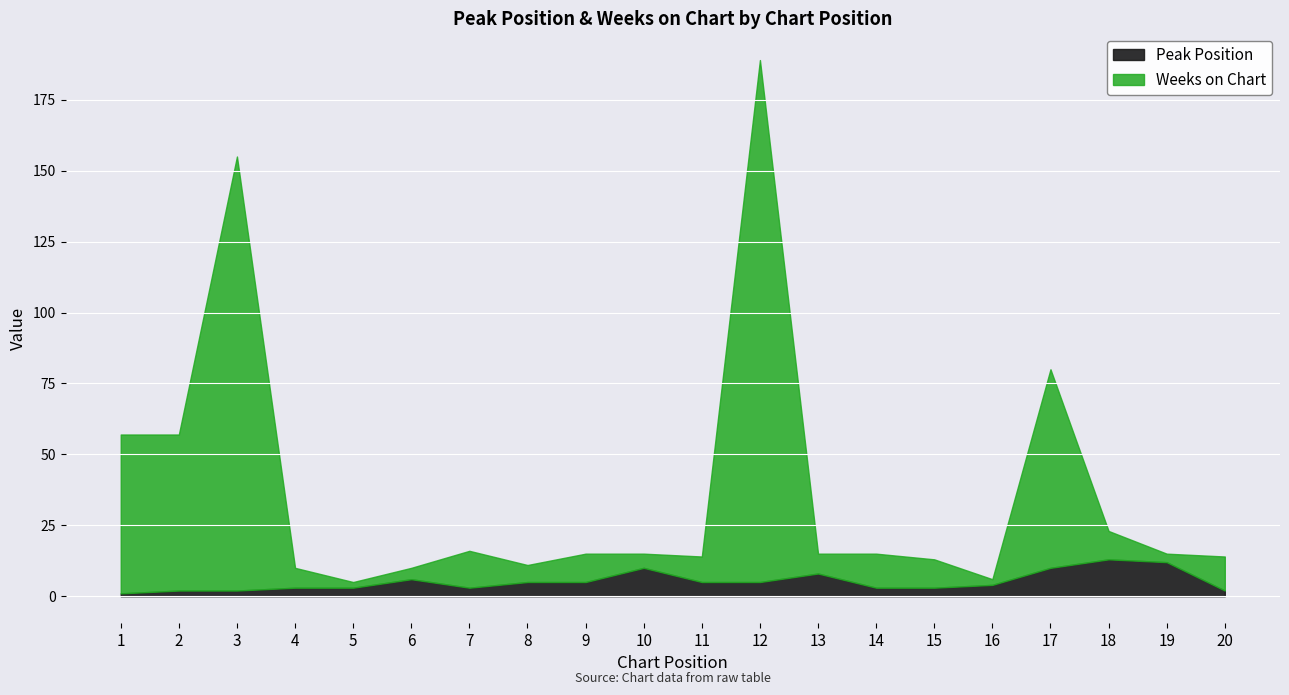

What is the value of the Peak Position point at the 4th from the left?

3